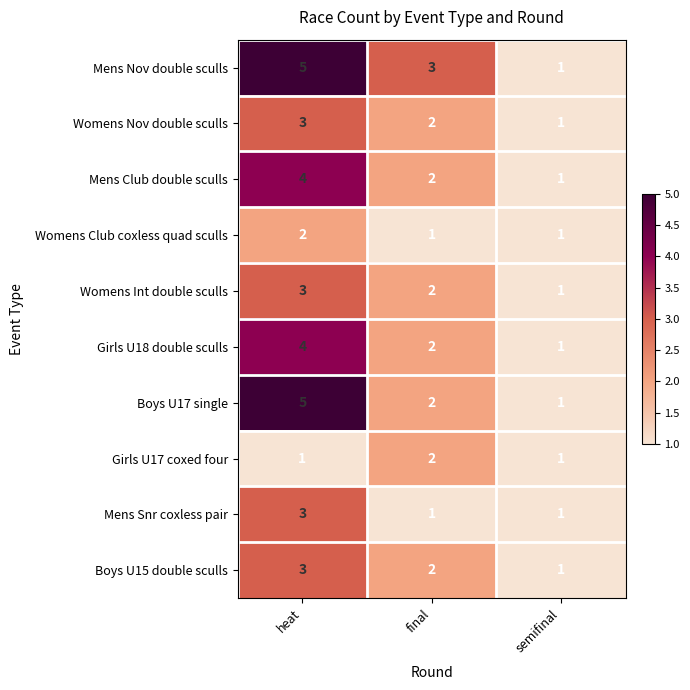

What is the greatest value displayed?

5